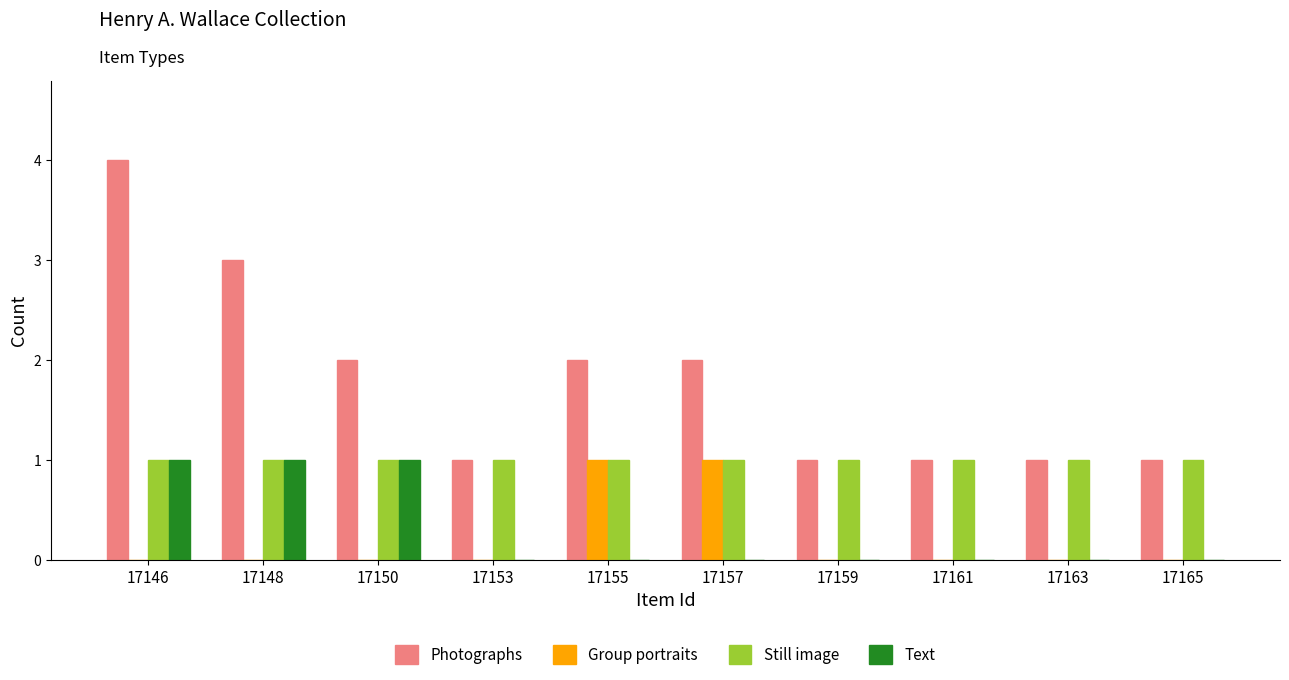

Reading right to left, transcribe all the data shown in this chart.

Photographs: 1	1	1	1	2	2	1	2	3	4
Group portraits: 0	0	0	0	1	1	0	0	0	0
Still image: 1	1	1	1	1	1	1	1	1	1
Text: 0	0	0	0	0	0	0	1	1	1